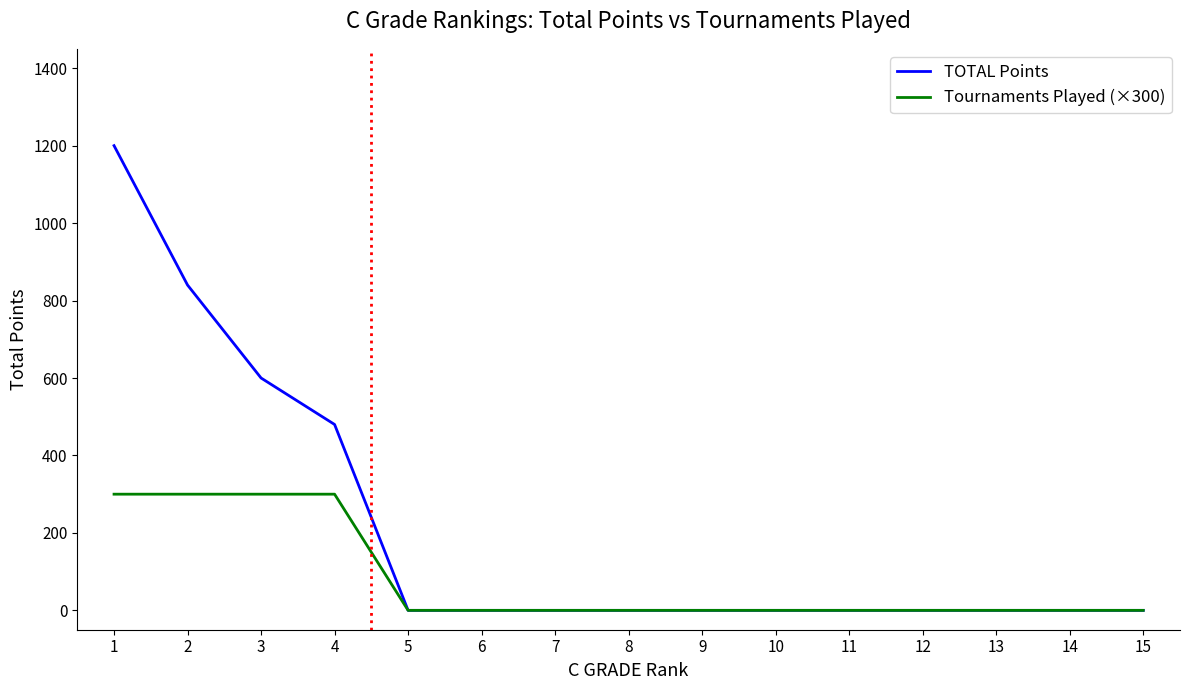

At 4, list the series in order from largest to smallest.

TOTAL Points, Tournaments Played (×300)